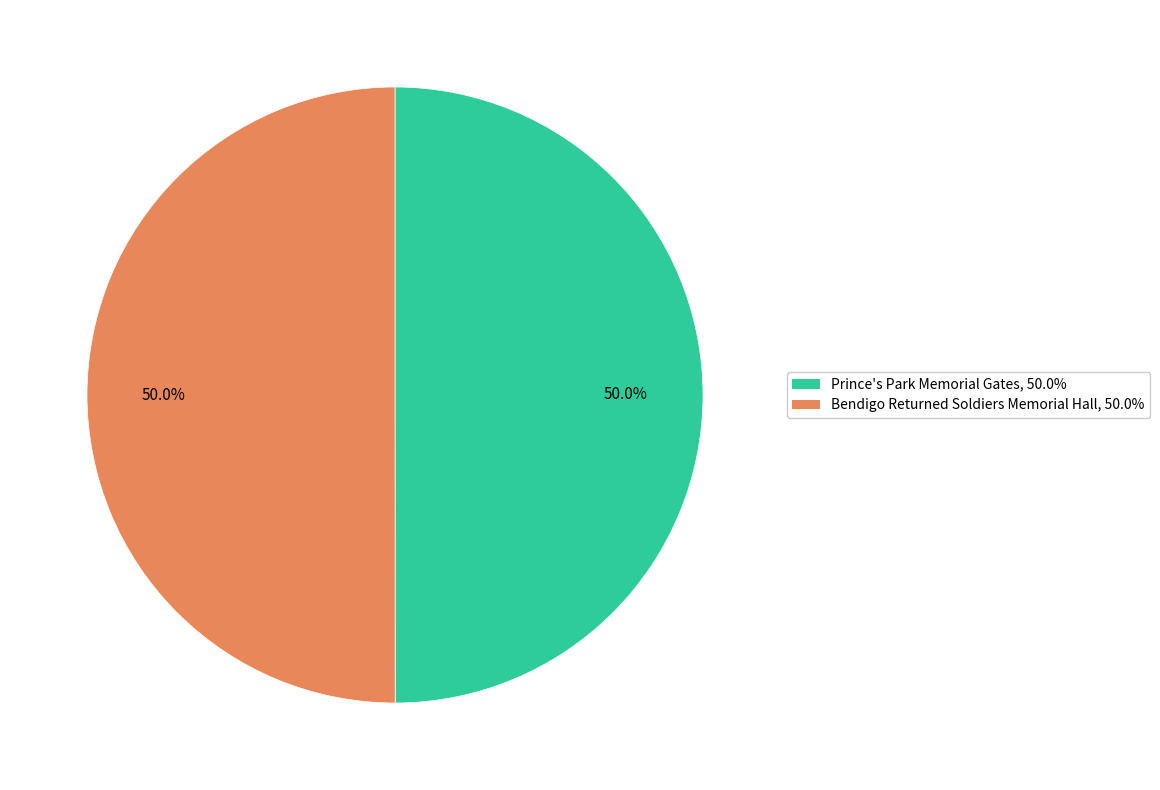

To the nearest percent, what is the combined percentage of Prince's Park Memorial Gates and Bendigo Returned Soldiers Memorial Hall?

100%